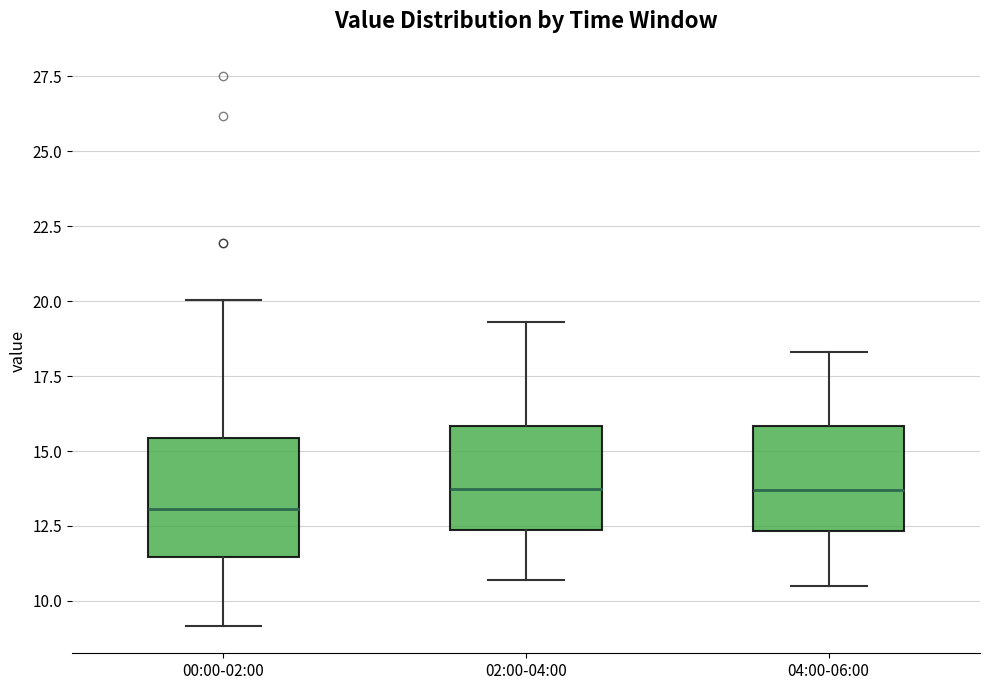

Reading left to right, read every box against the y-axis: the position of its median line, the range the box covers, and the ends of its whiskers. The values are not printed on the chart, so give them approximately, as read against the axis.

00:00-02:00: median 13.0, box 11.5 to 15.5, whiskers 9.0 to 20.0
02:00-04:00: median 14.0, box 12.5 to 16.0, whiskers 10.5 to 19.5
04:00-06:00: median 13.5, box 12.5 to 16.0, whiskers 10.5 to 18.5